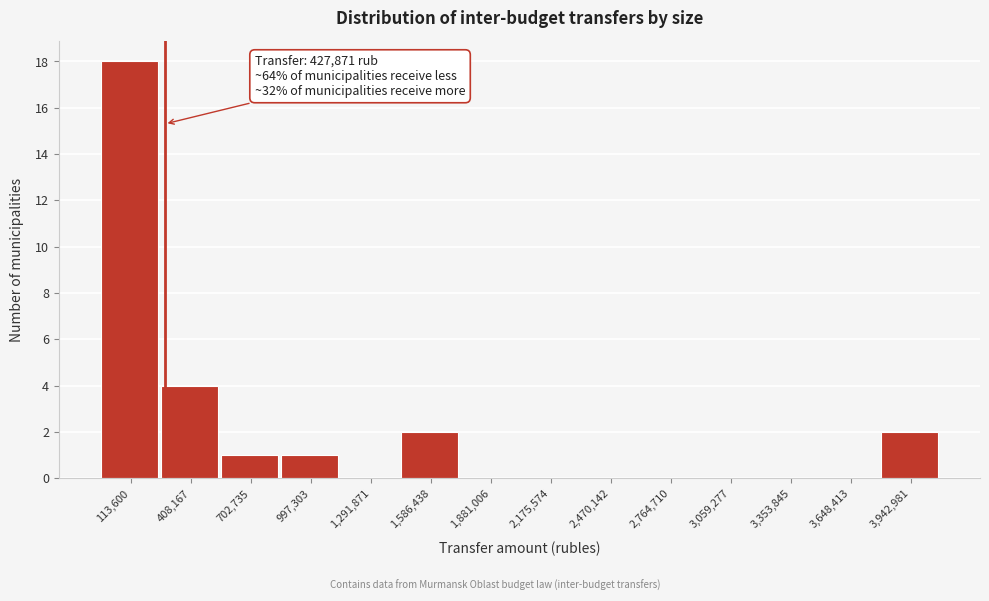

Reading right to left, what are all the values shown in this chart?

3,942,981=2	3,648,413=0	3,353,845=0	3,059,277=0	2,764,710=0	2,470,142=0	2,175,574=0	1,881,006=0	1,586,438=2	1,291,871=0	997,303=1	702,735=1	408,167=4	113,600=18